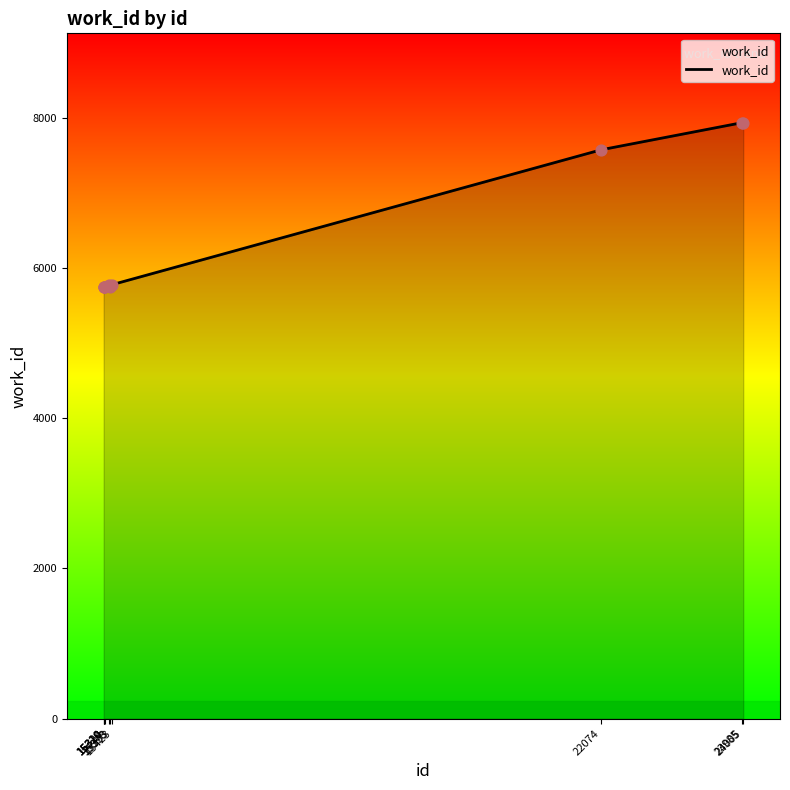

Which has a higher value, 15423 or 23985?

23985